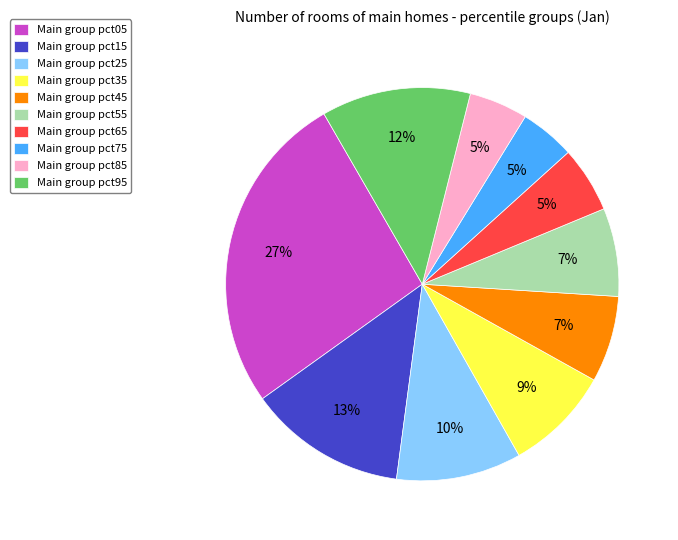

How many slices are in this pie chart?

10